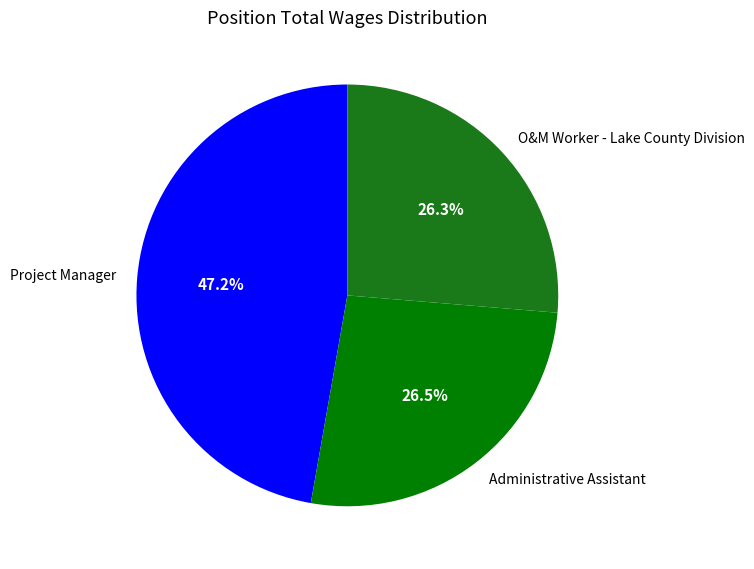

Count the number of slices in the pie.

3